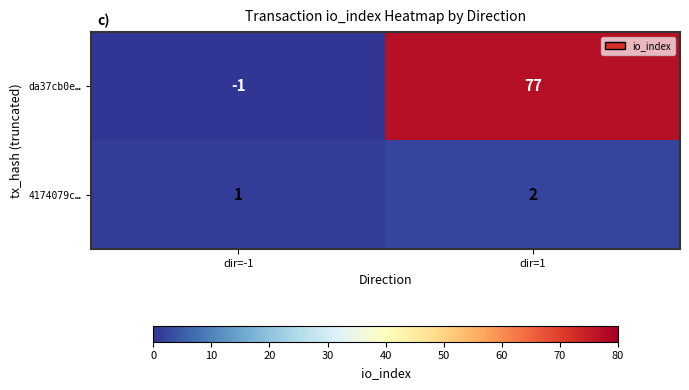

What is the difference between the maximum and minimum values in the da37cb0e… series?

78